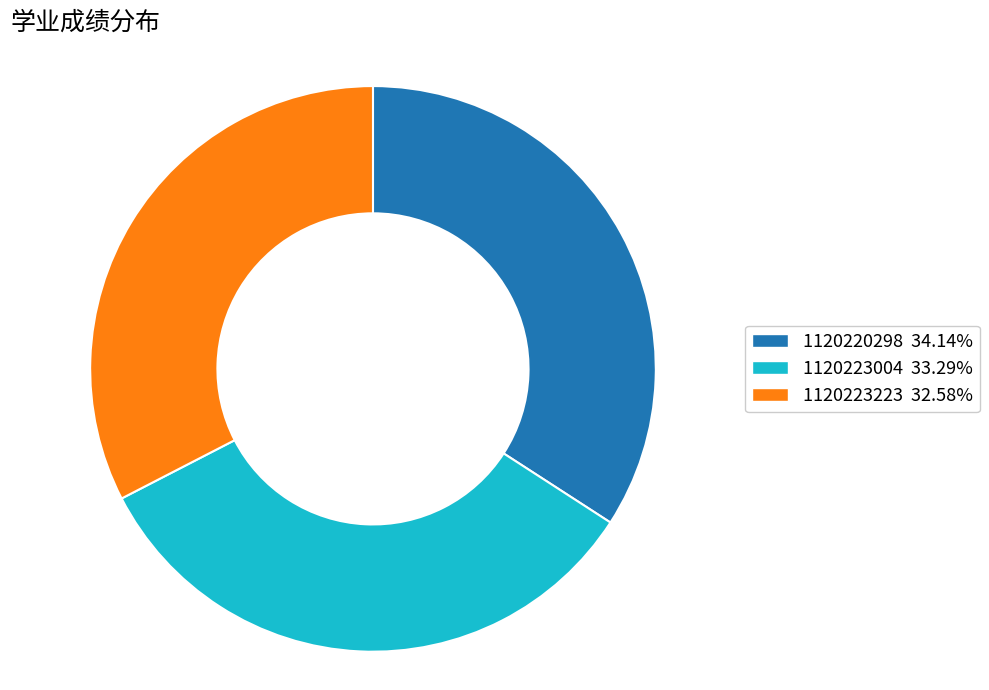

Approximately how many times larger is the value at 1120223223 32.58% compared to 1120223004 33.29%?

1.0